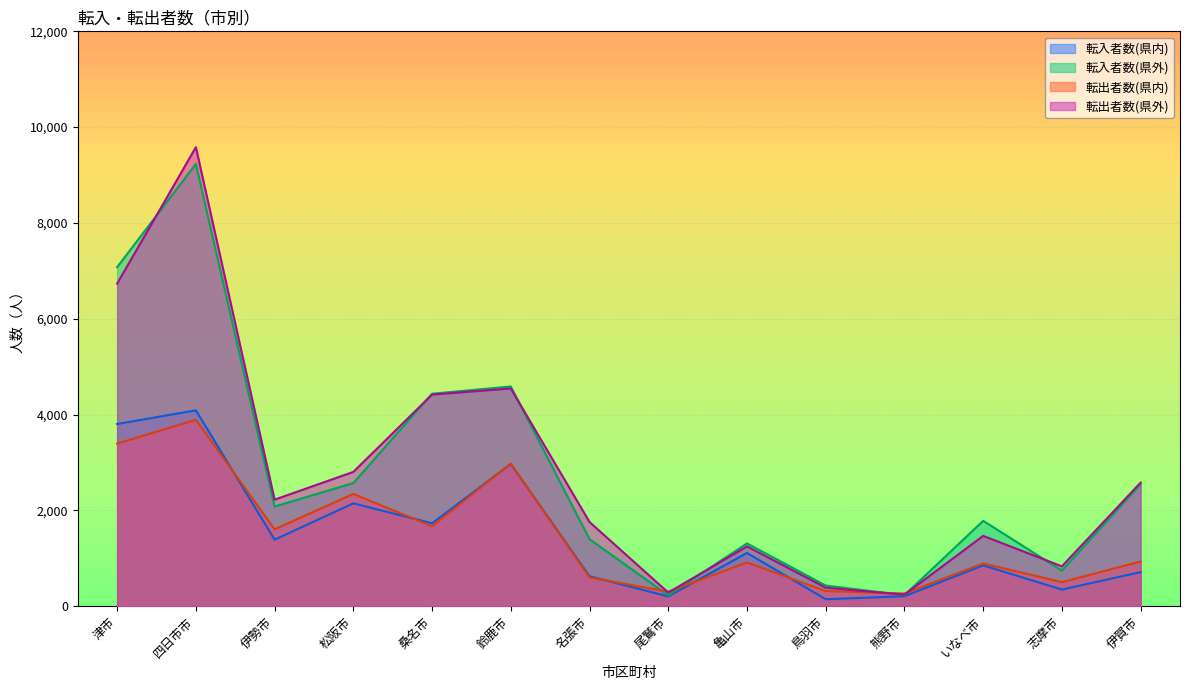

What position from the right is 鈴鹿市?

9